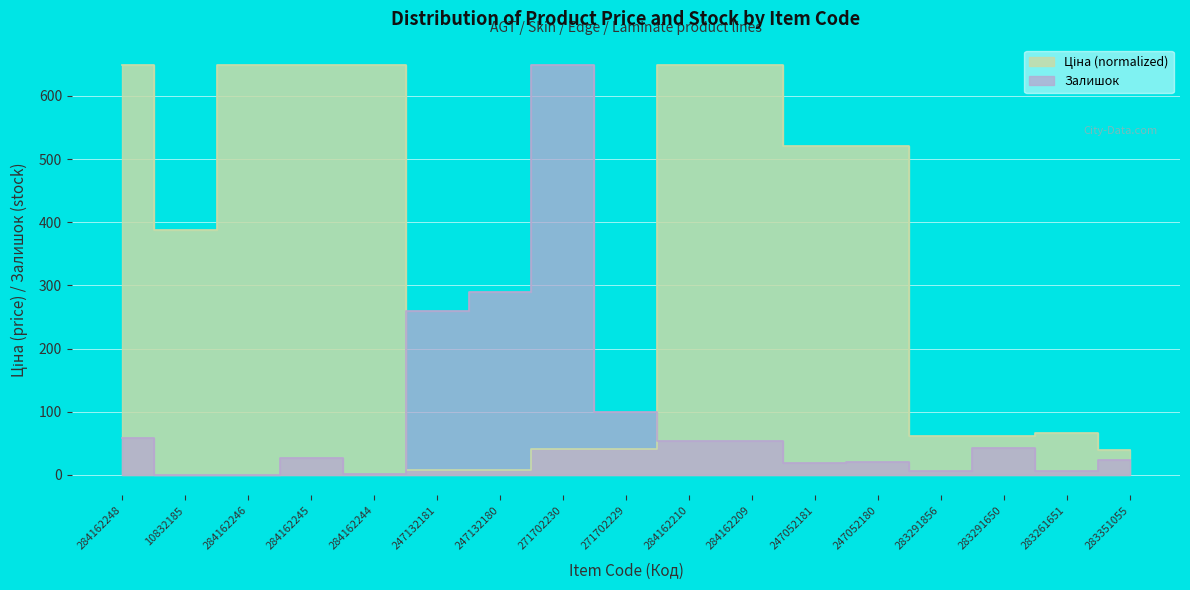

What value does the Залишок series have at 247052180?

21.0